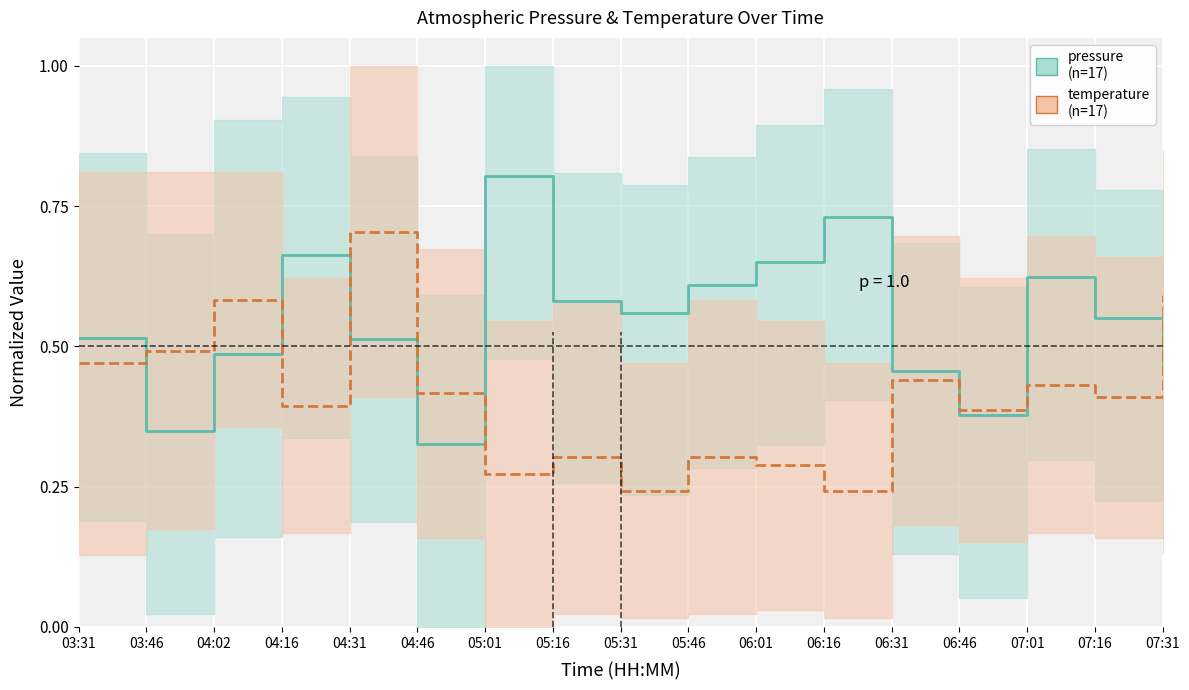

How many pressure (normalized) values are between 0 and 1?

17